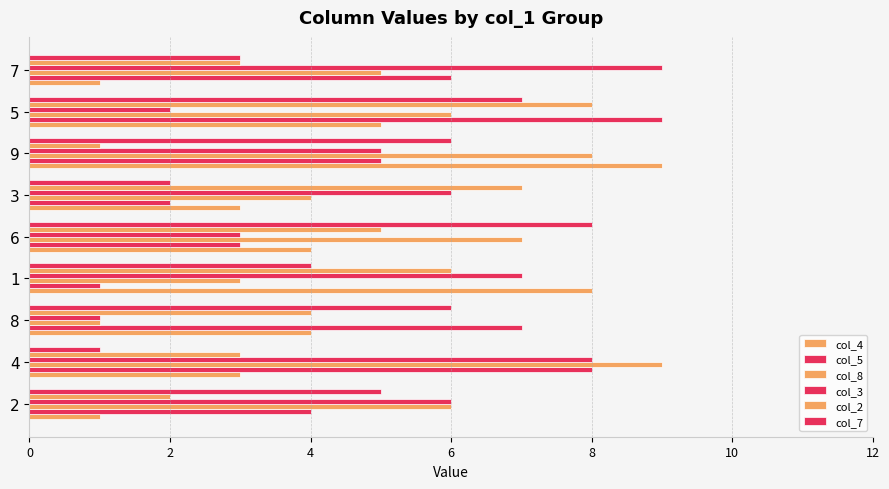

Count the number of categories in the chart.

9